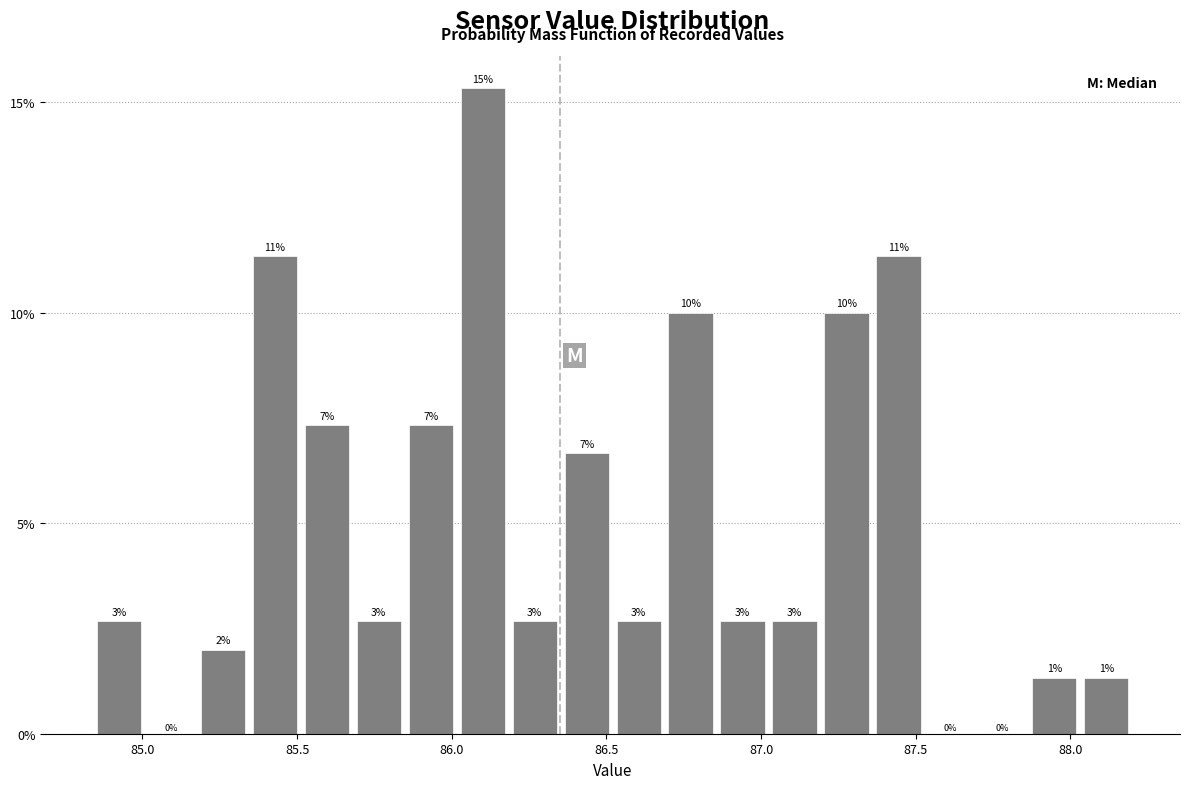

Around what value on the x-axis is the tallest bar? Give the approximate position of its centre, as read against the axis.

86.10